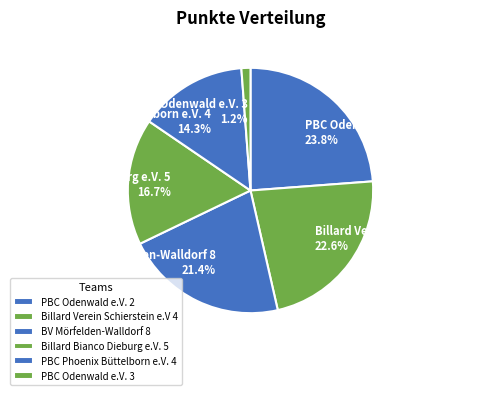

Approximately how many times larger is the value at BV Mörfelden-Walldorf 8 compared to PBC Phoenix Büttelborn e.V. 4?

1.5